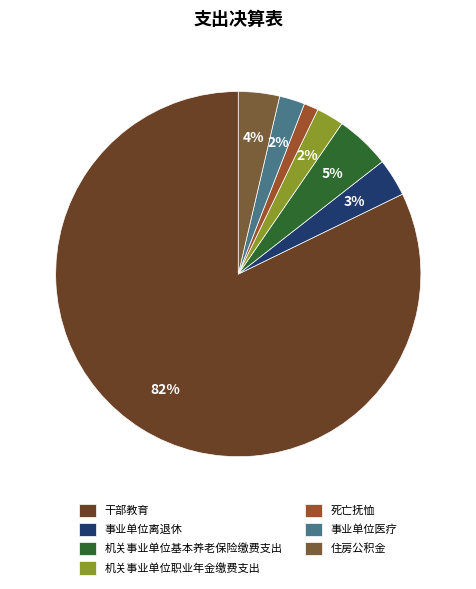

True or false: 死亡抚恤 accounts for 1% of the total.

True